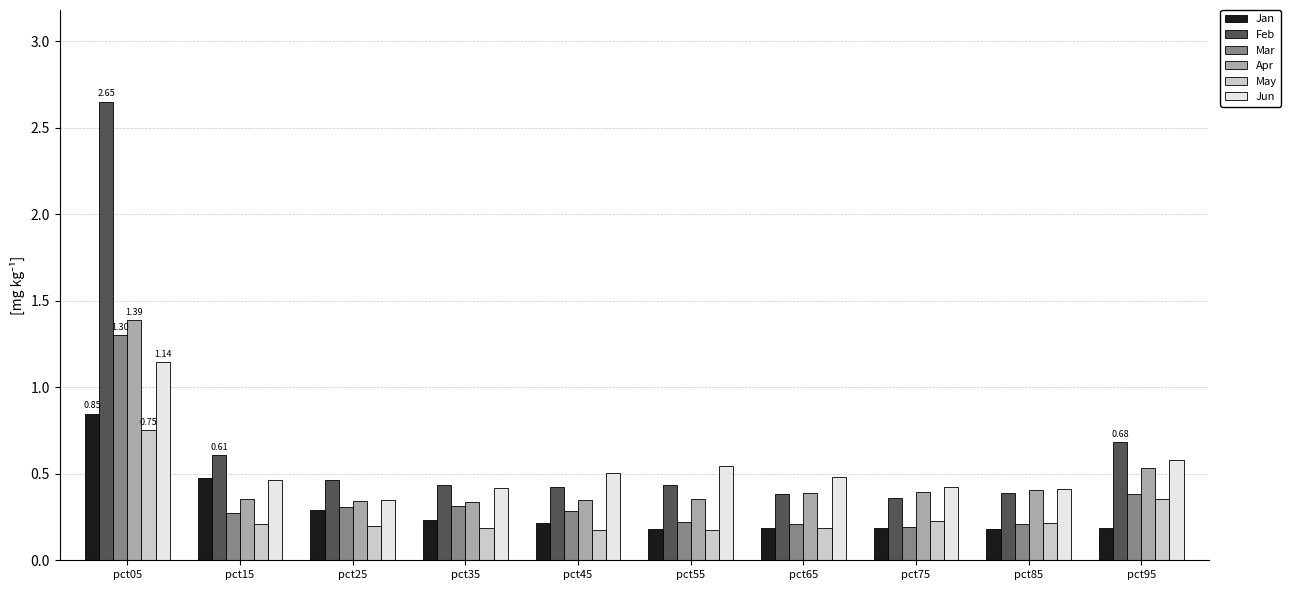

Is the value of May at pct75 greater than the value of Feb at pct15?

No